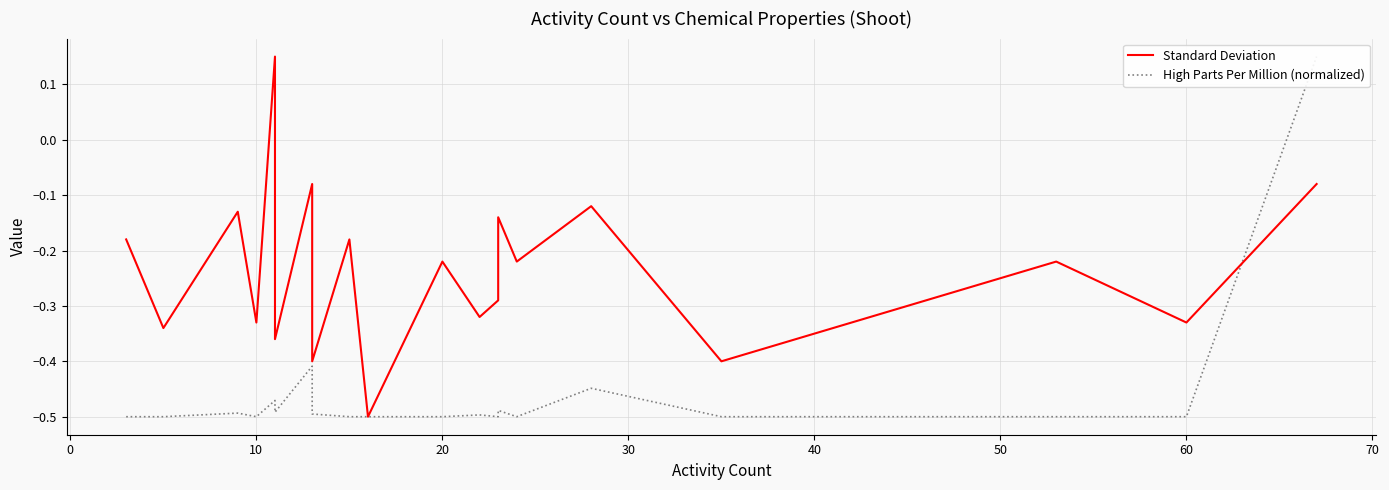

What is the sum of all High Parts Per Million (normalized) values?

-9.1